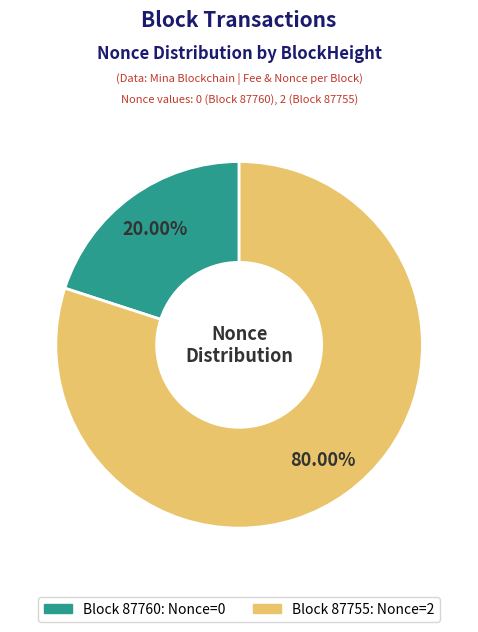

Does any single category account for the majority?

Yes